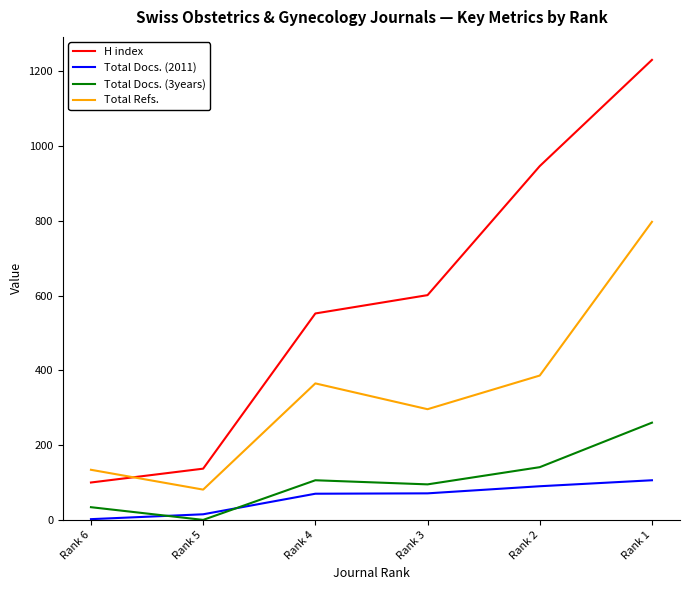

At which label is H index closest to 665?

Rank 3